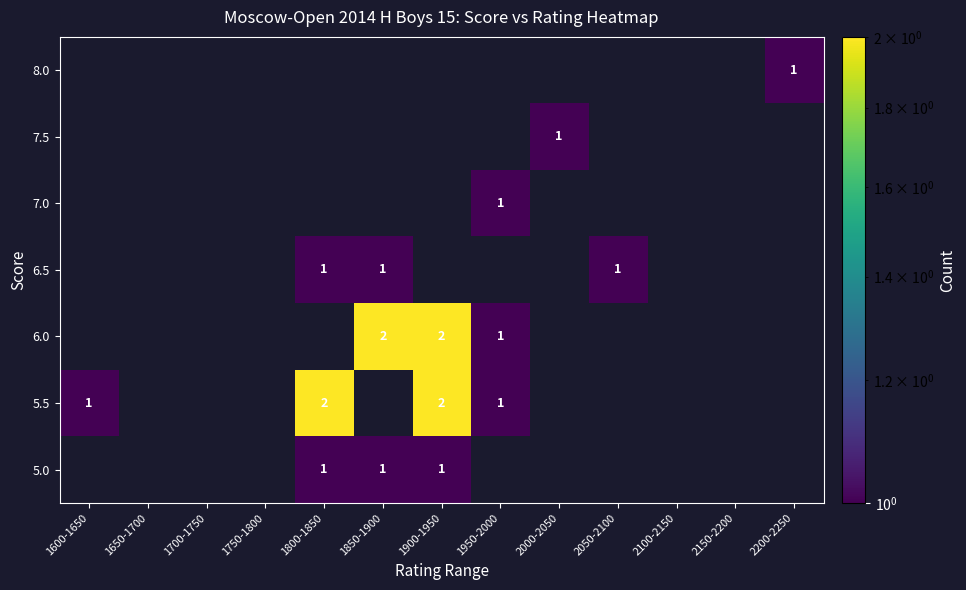

Is it true that 5.5 equals 1 at 1600-1650?

True